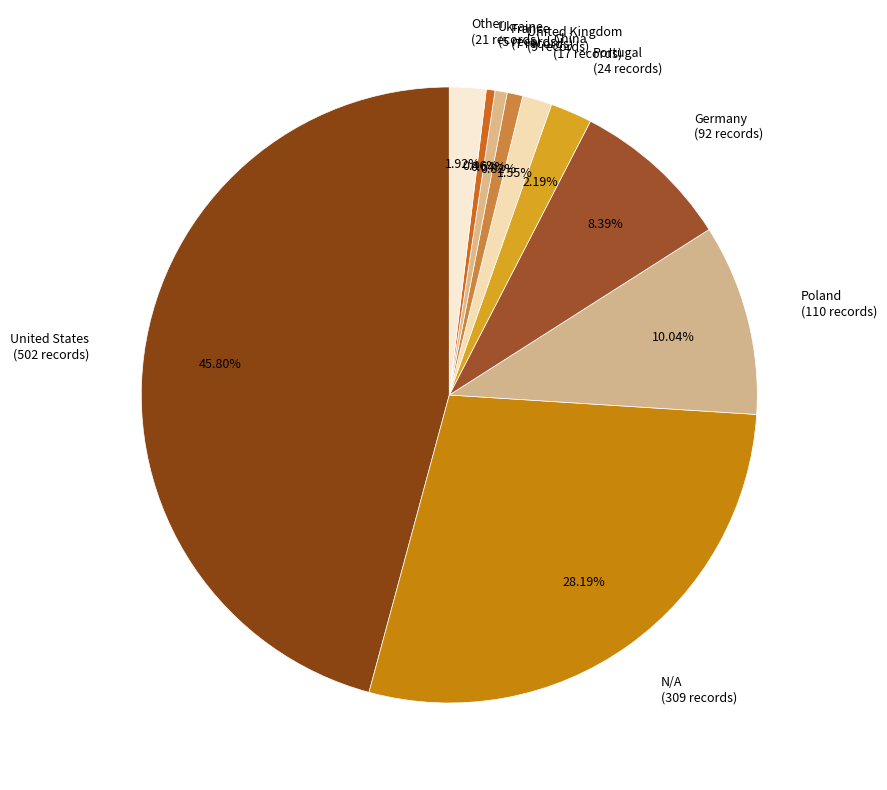

Is United States (502 records) the majority of the pie?

No